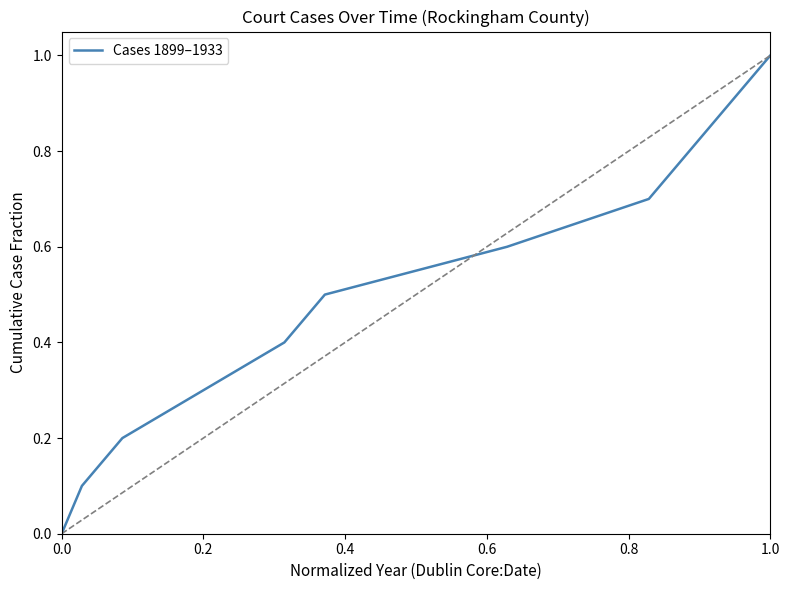

What is the average value?

0.5